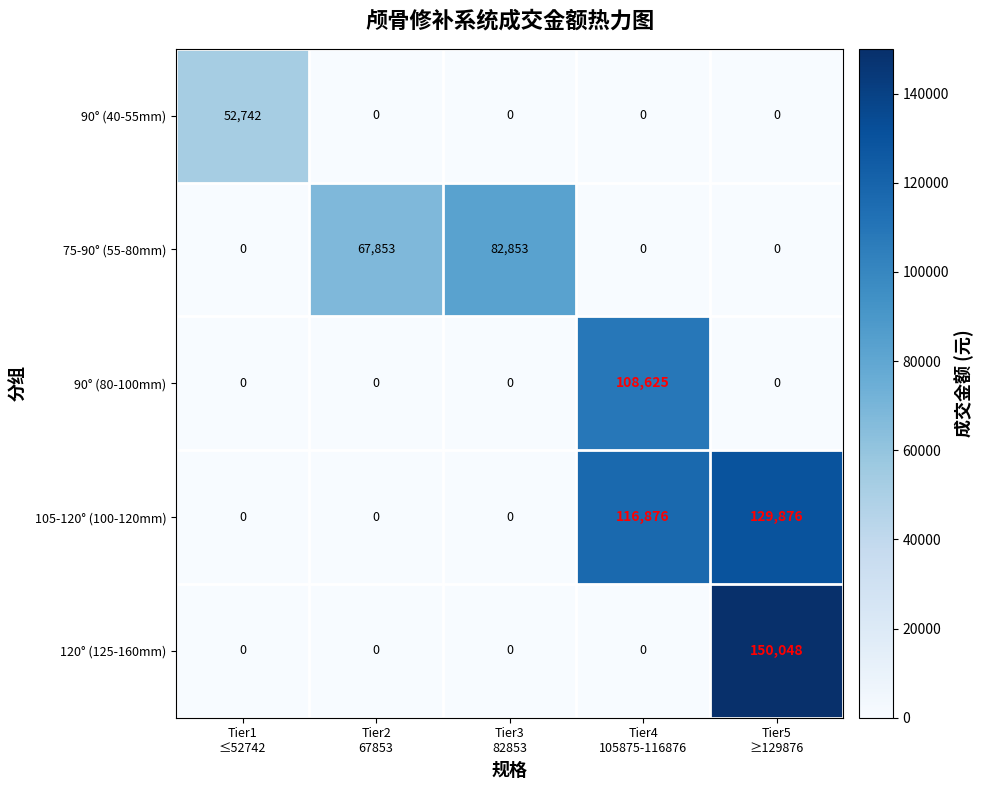

What is the difference between the highest and lowest values at Tier2
67853?

67853